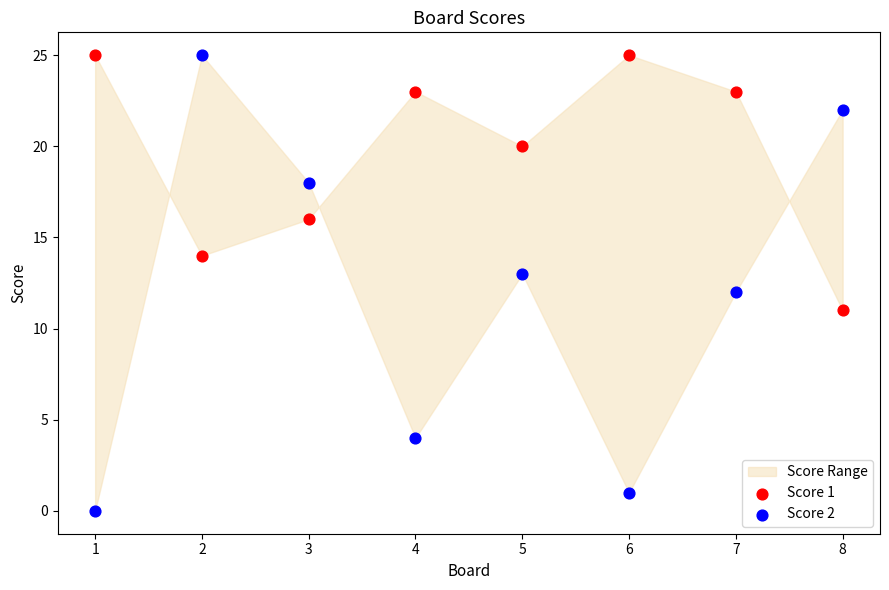

Which series has the widest spread of Y values?

Score 2